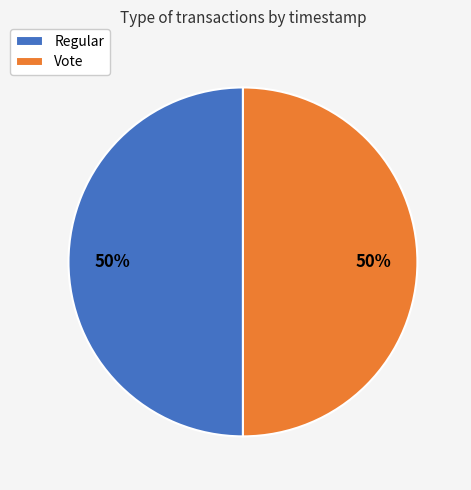

What is the ratio of the value at Vote to the value at Regular?

1.0